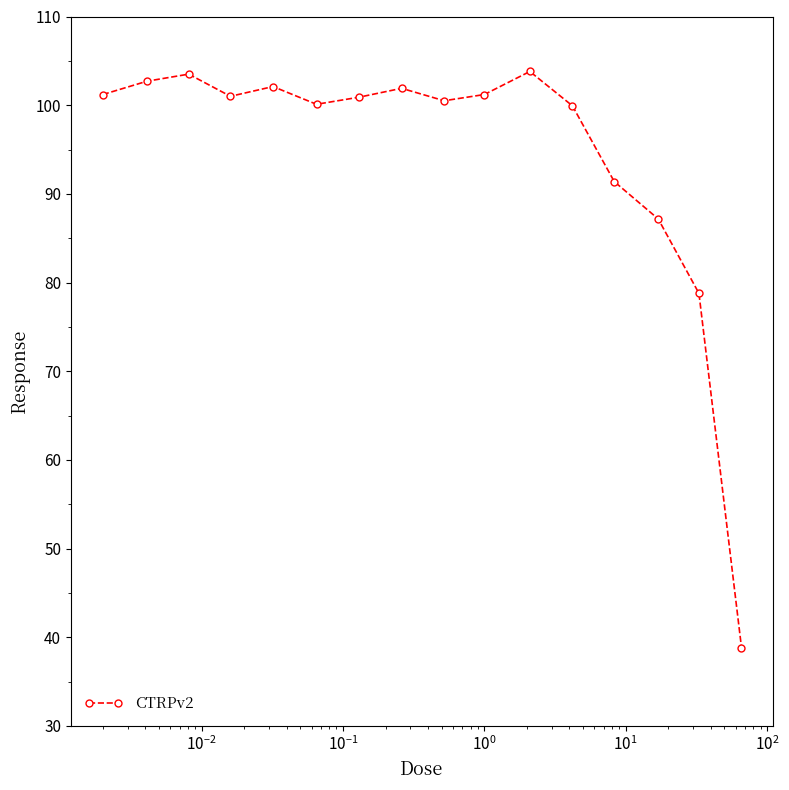

What is the value of the 15th point from the left?

78.8